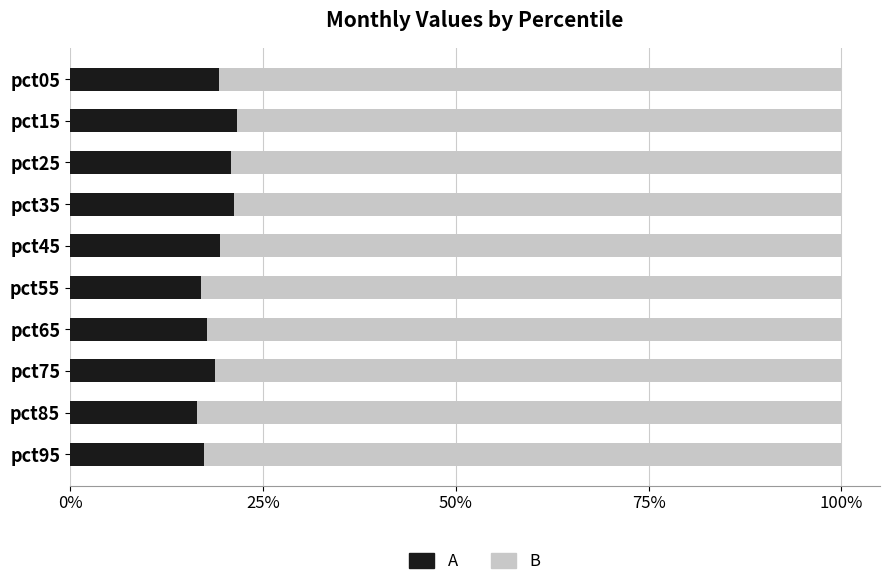

How many bars are there in each group?

2